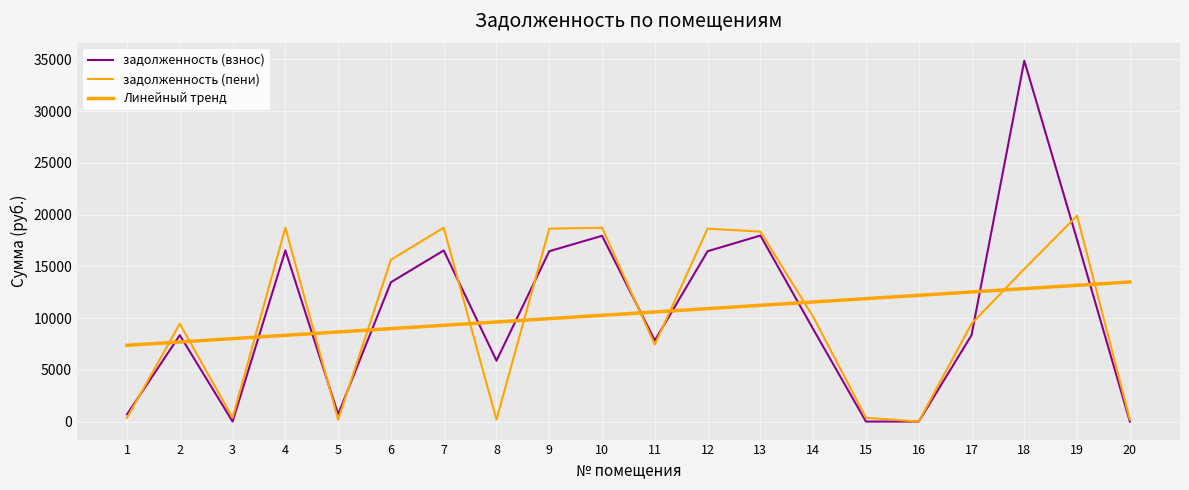

Is it true that задолженность (взнос) equals 17950.3 at 10?

True